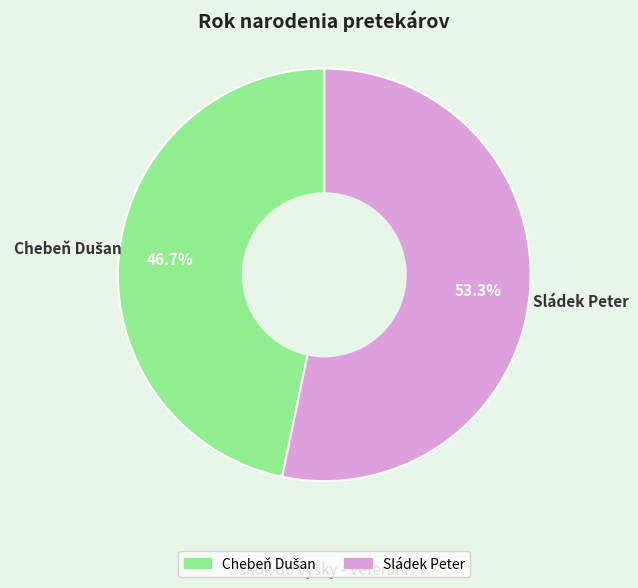

What is the majority slice?

Sládek Peter